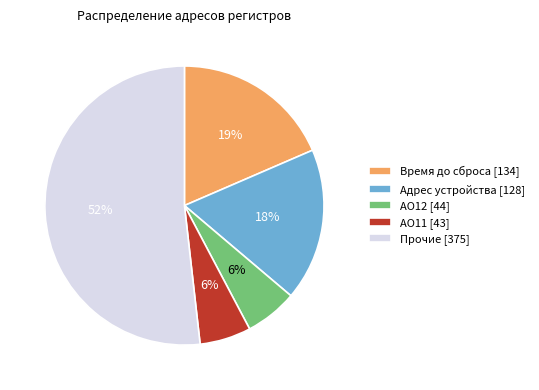

Which category has the biggest portion of the pie?

Прочие [375]